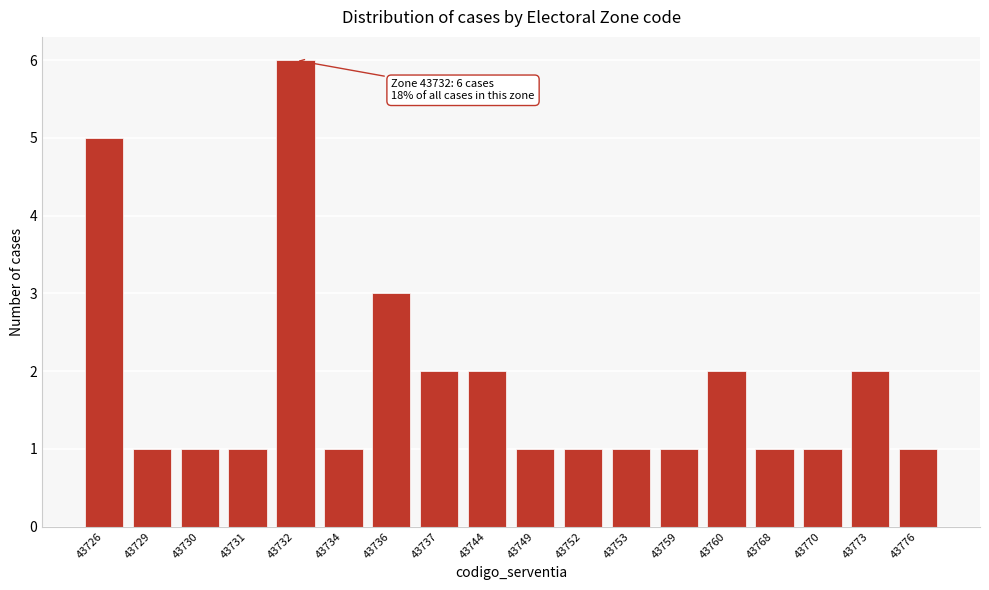

Reading right to left, extract all data points from this chart.

1	2	1	1	2	1	1	1	1	2	2	3	1	6	1	1	1	5